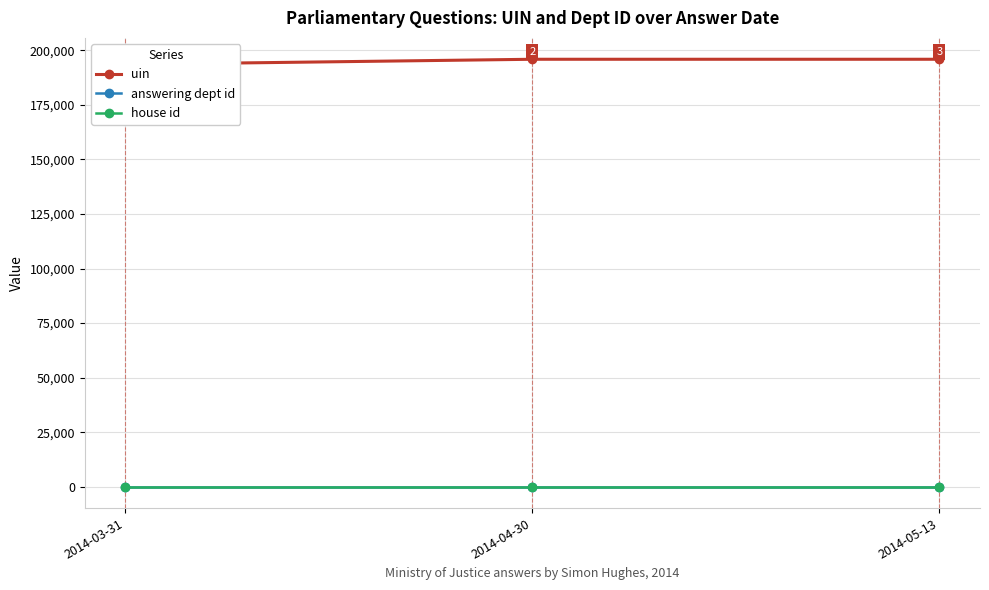

Is this an area chart (filled region under the line)?

No